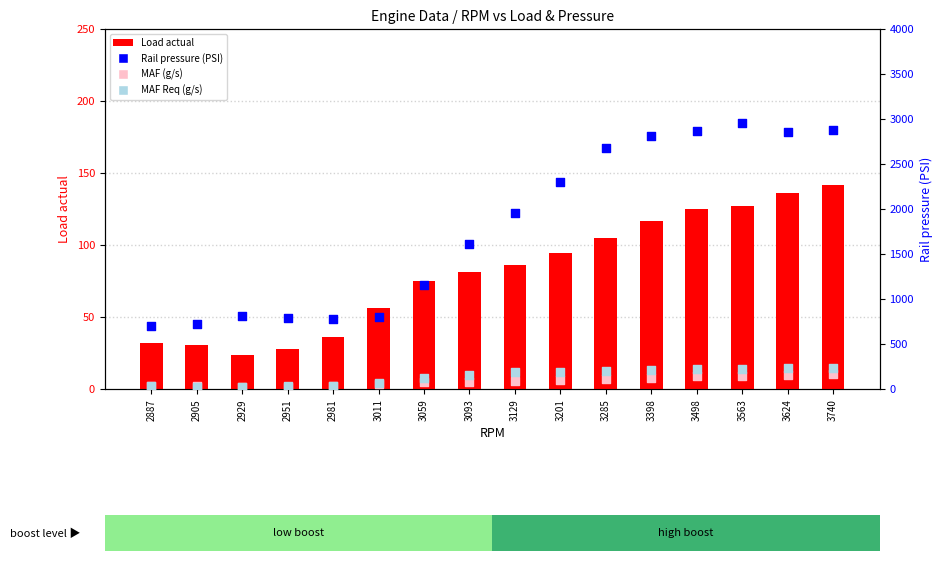

Which series has the largest Y range (max minus min)?

Rail pressure (PSI)